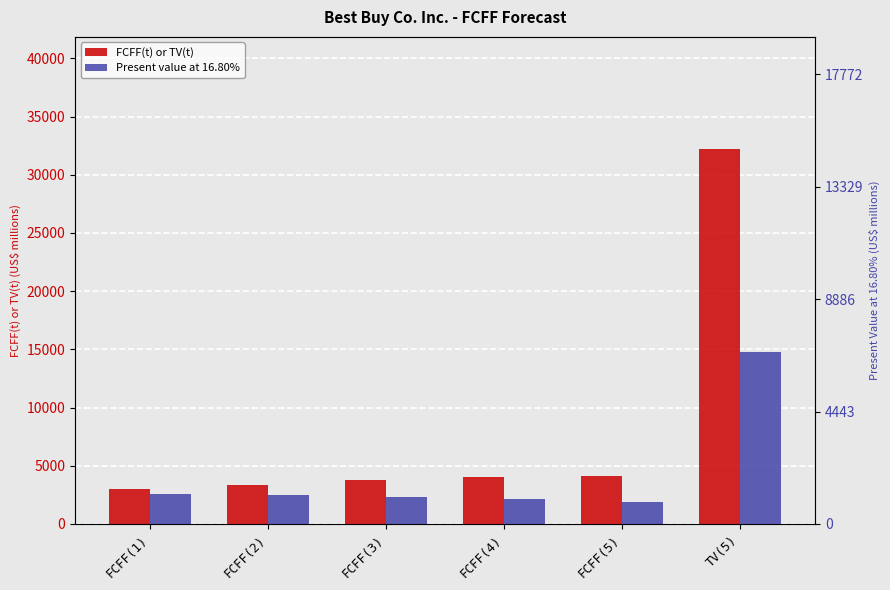

Which series has the largest range (max minus min)?

FCFF(t) or TV(t)